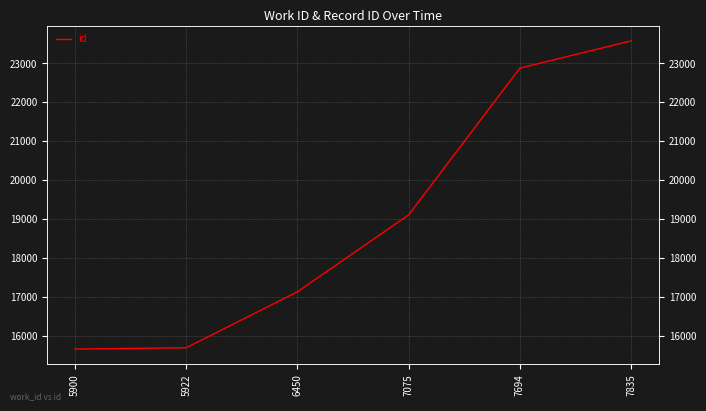

What is the difference between the maximum and minimum values?

7912